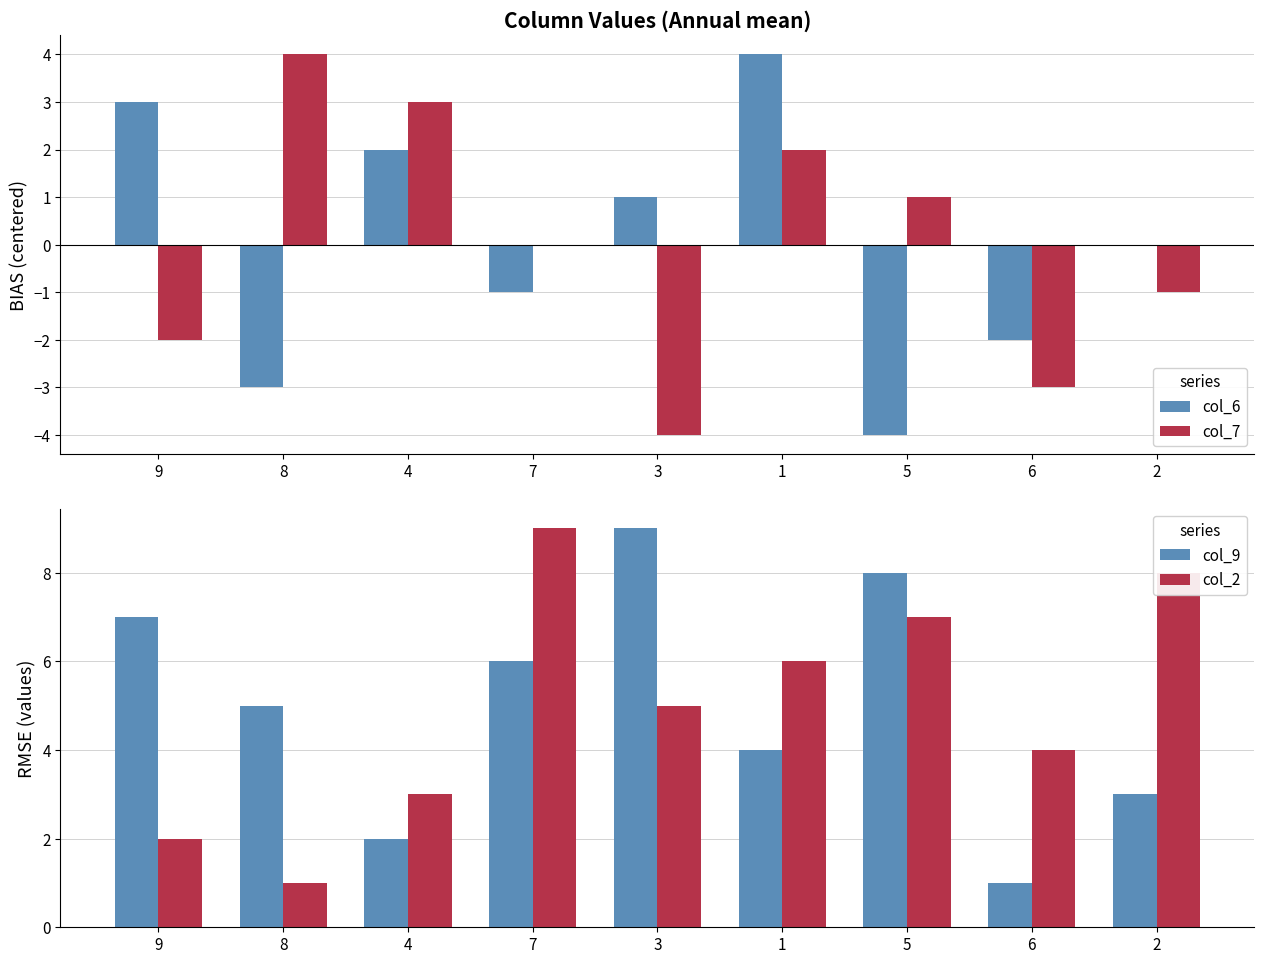

What is the minimum value for col_2?

1